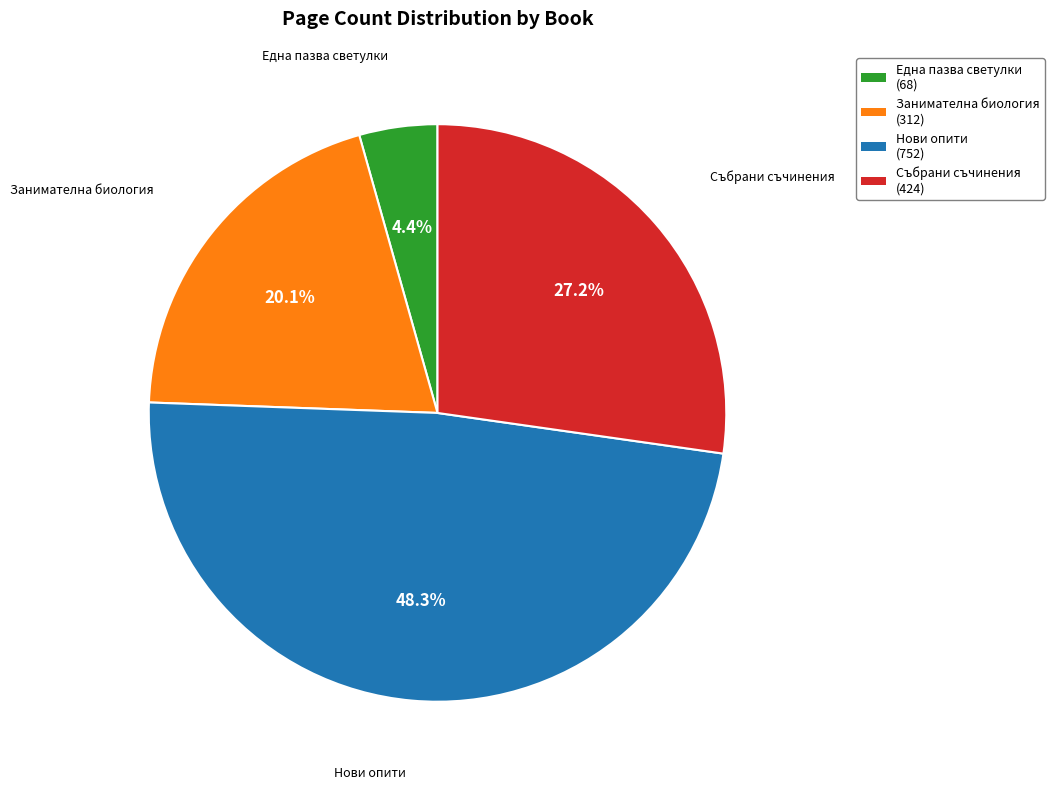

To the nearest percent, what is the average slice percentage?

25%